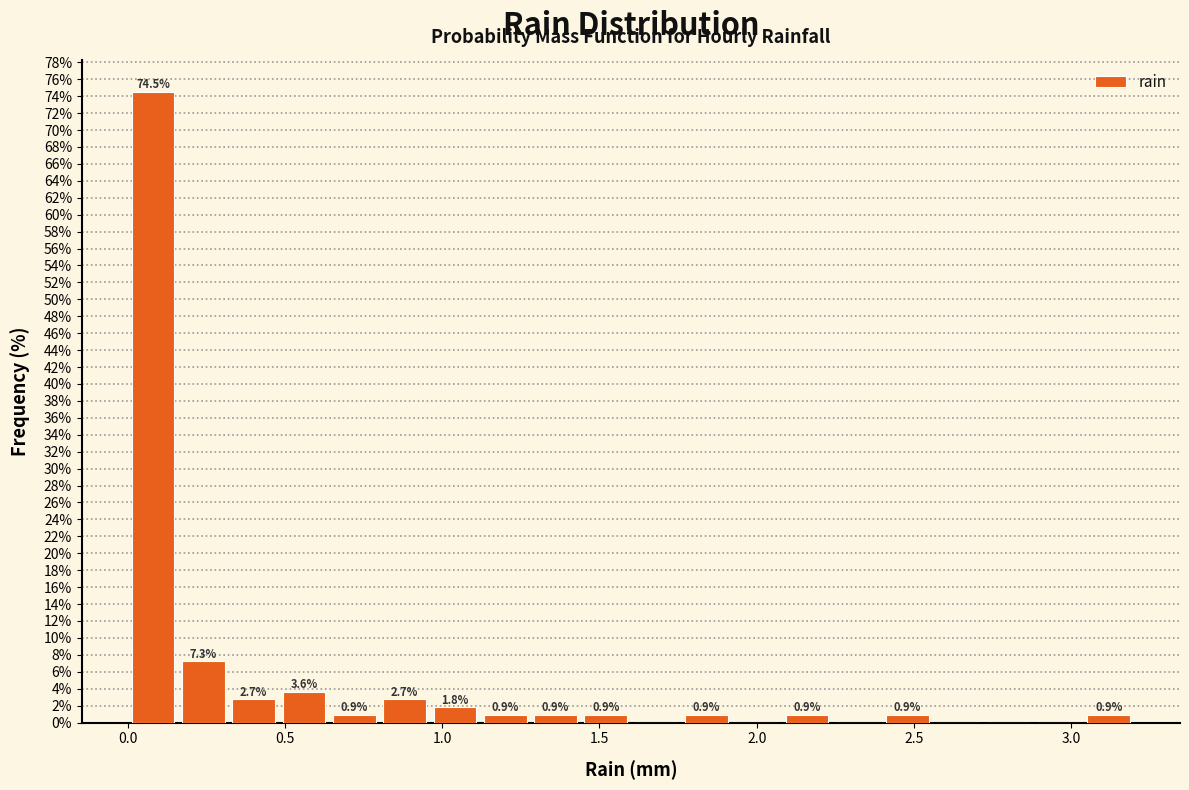

Around what value on the x-axis is the tallest bar? Give the approximate position of its centre, as read against the axis.

0.10